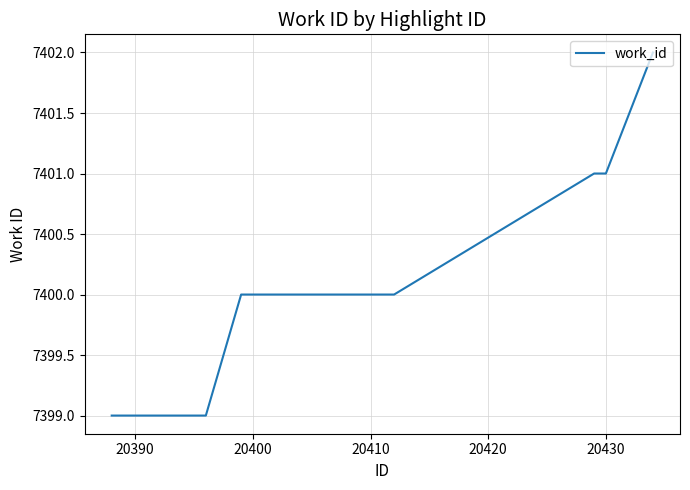

What is the difference between the maximum and minimum values?

3